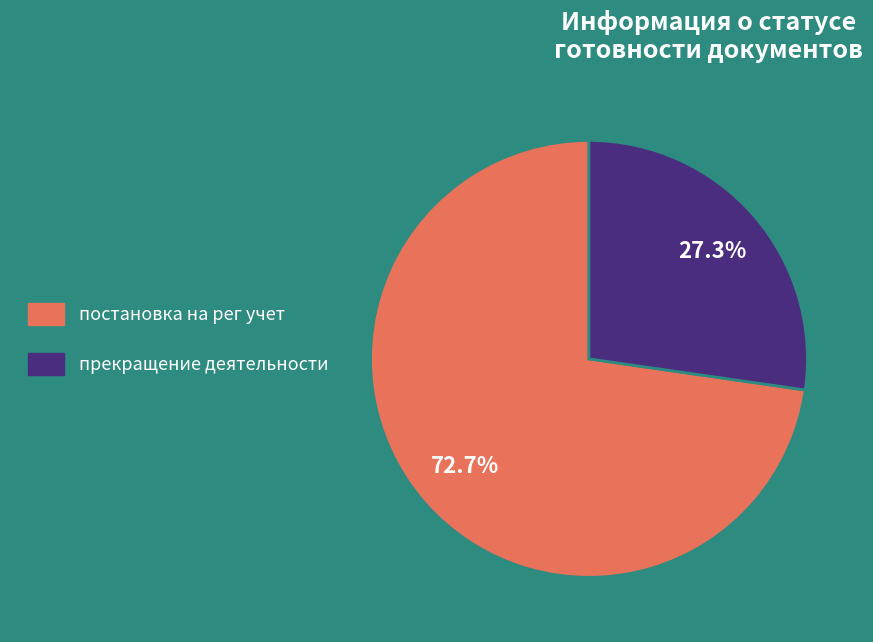

Is it true that прекращение деятельности is 27% of the pie?

True